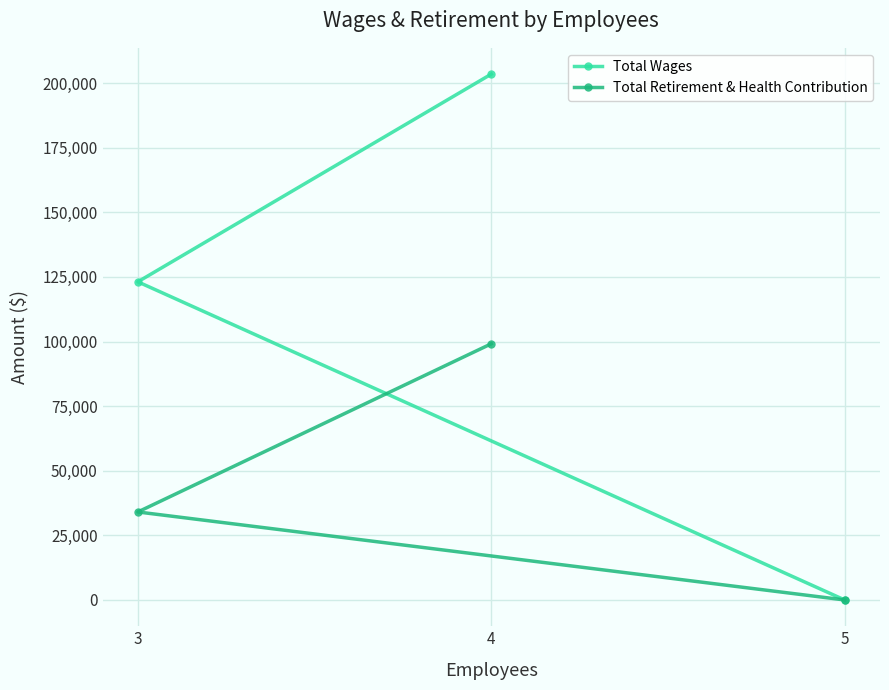

Where is Total Wages nearest to the value 101730?

3